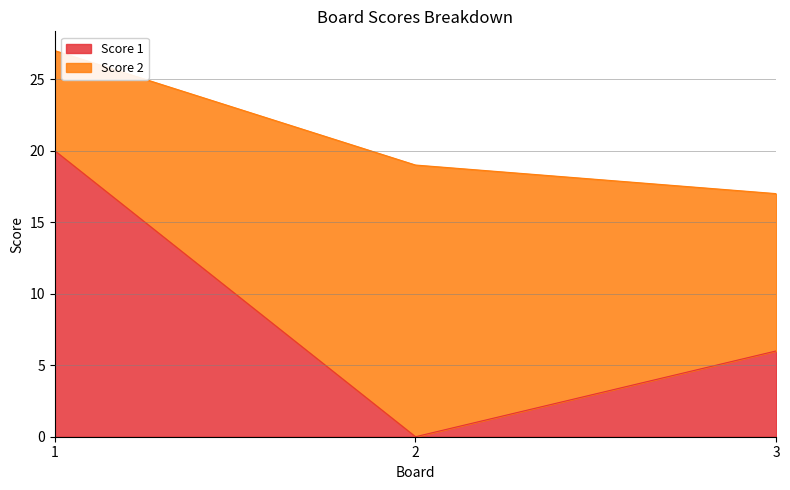

What is the change in value from 1 to 2?

-20